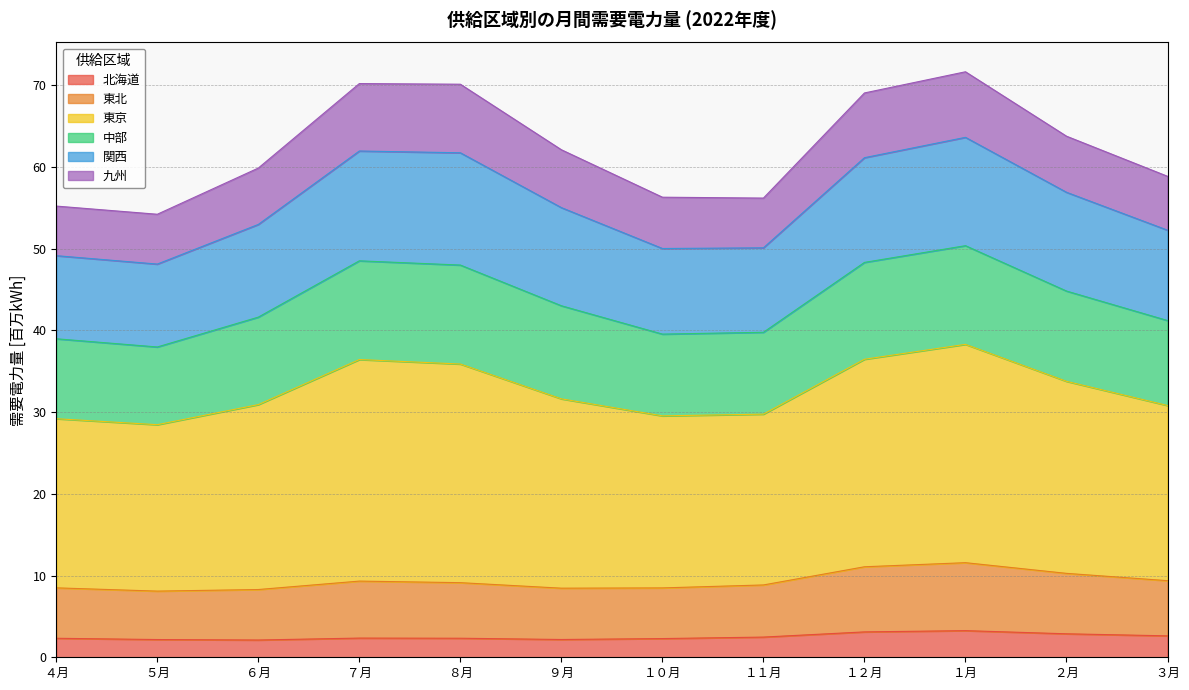

At which category is the sum across all series the highest?

１月